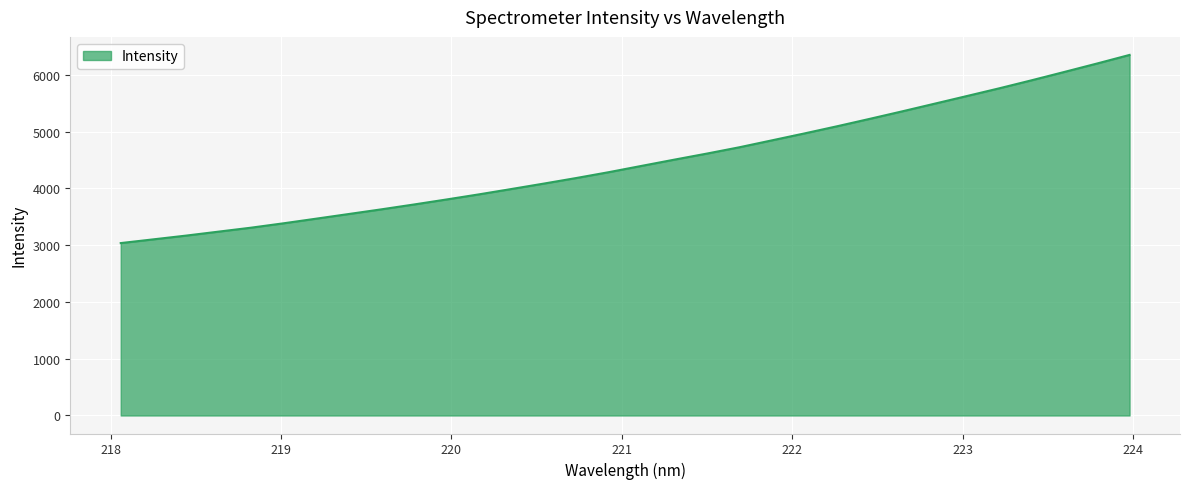

What is the minimum value shown in the chart?

3038.1